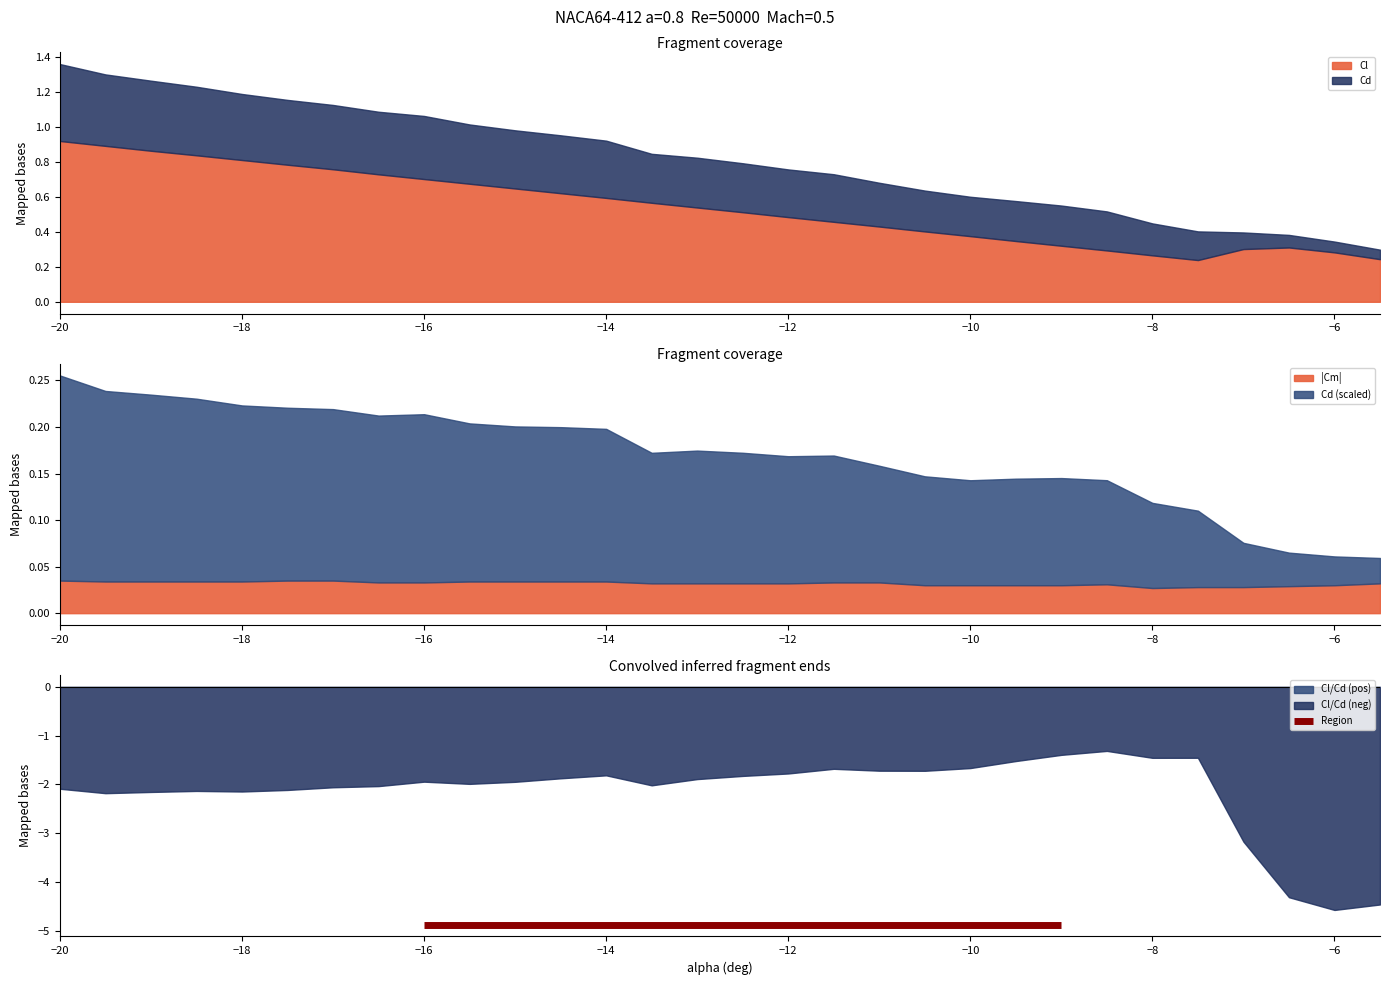

What is the smallest value displayed?

-4.6